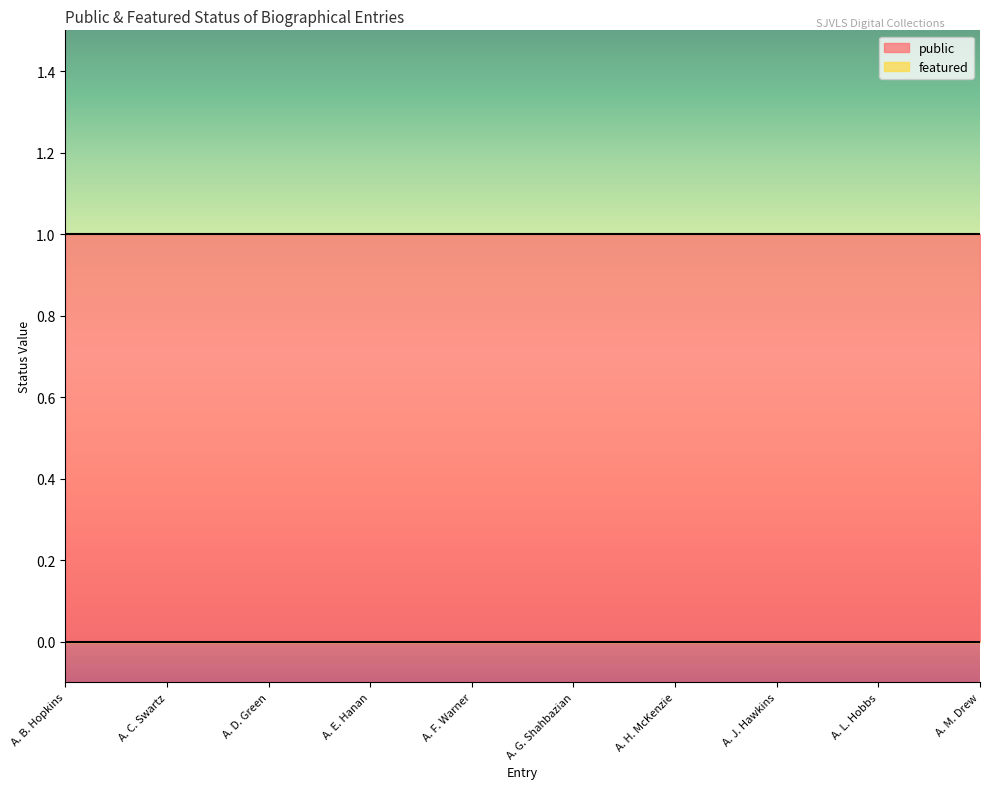

Rank the series at A. J. Hawkins from highest to lowest value.

public, featured